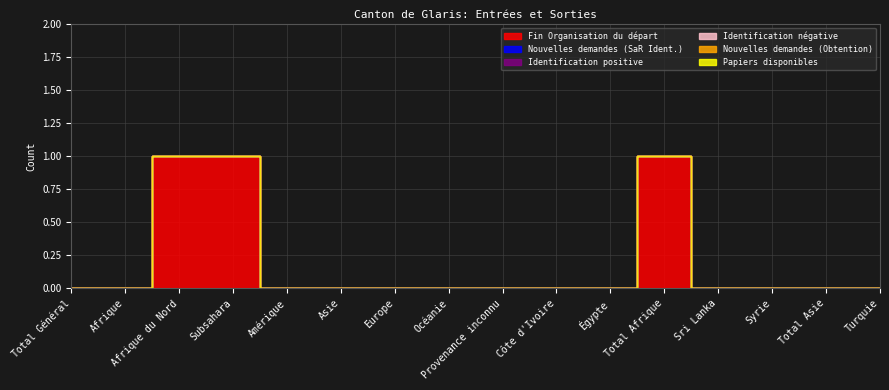

How many lines are shown in the chart?

6